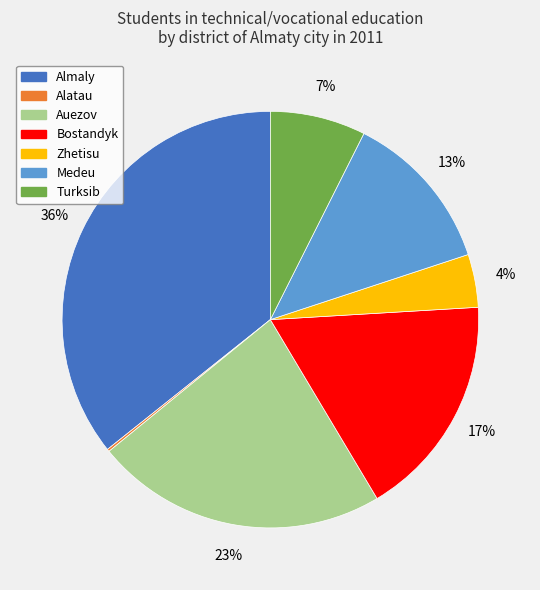

Which slice is the largest?

Almaly